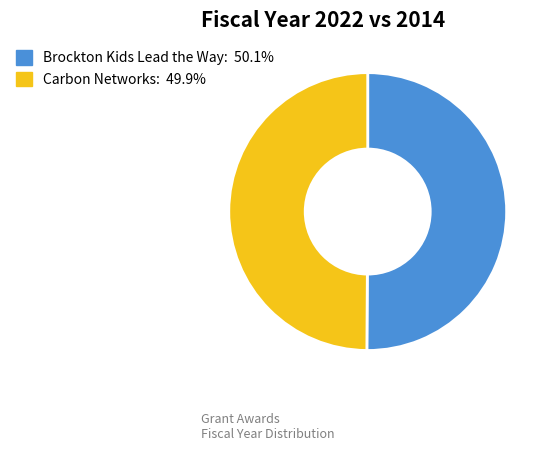

Count the number of slices in the pie.

2